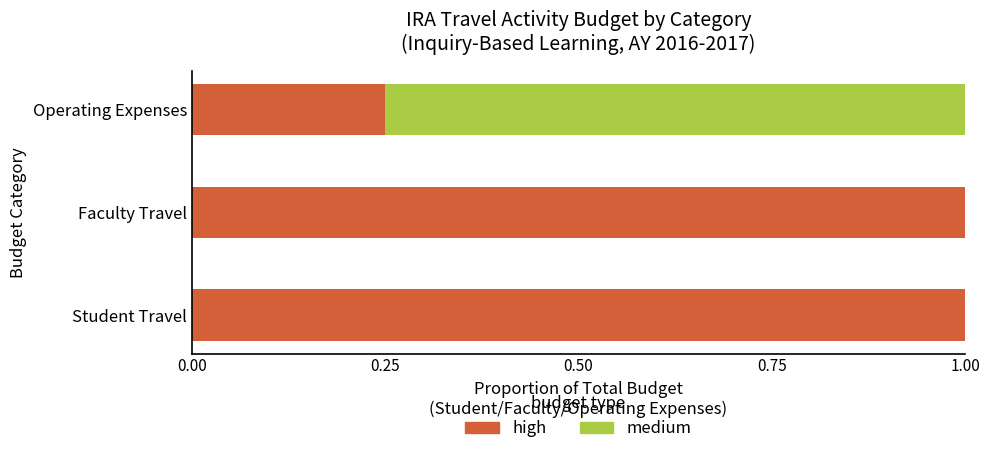

True or false: high has a value of 0.4 at Operating Expenses.

False